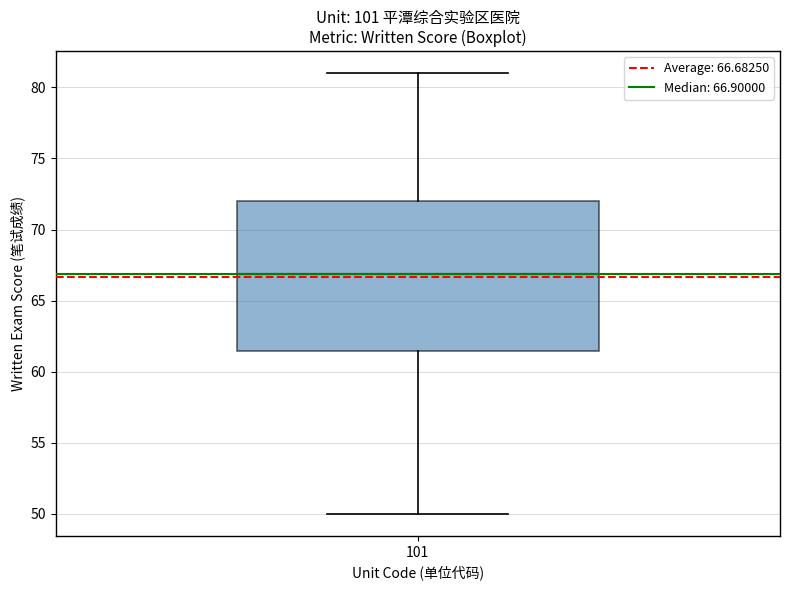

Where is the upper edge of the box at x = 101 on the y-axis? The values are not printed on the chart, so give them approximately, as read against the axis.

72.0